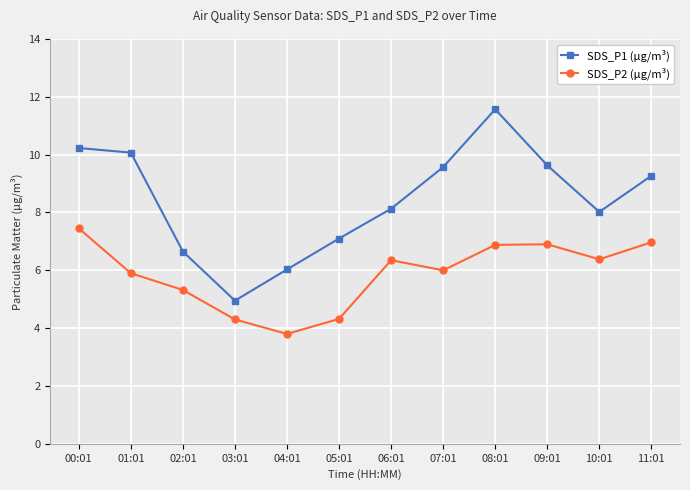

Does the chart display data point markers on the line(s)?

Yes